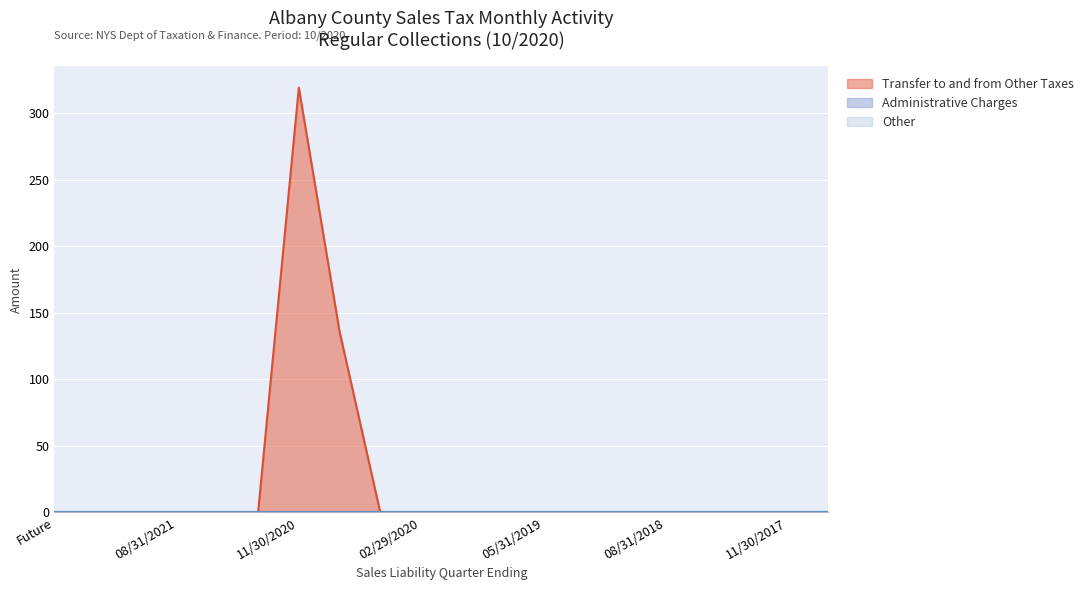

Reading left to right, extract all data points from this chart.

Transfer to and from Other Taxes: Future=0.0	02/28/2022=0.0	11/30/2021=0.0	08/31/2021=0.0	05/31/2021=0.0	02/28/2021=0.0	11/30/2020=319.2	08/31/2020=135.9	05/31/2020=0.0	02/29/2020=0.0	11/30/2019=0.0	08/31/2019=0.0	05/31/2019=0.0	02/28/2019=0.0	11/30/2018=0.0	08/31/2018=0.0	05/31/2018=0.0	02/28/2018=0.0	11/30/2017=0.0	08/31/2017=0.0
Administrative Charges: Future=0.0	02/28/2022=0.0	11/30/2021=0.0	08/31/2021=0.0	05/31/2021=0.0	02/28/2021=0.0	11/30/2020=0.0	08/31/2020=0.0	05/31/2020=0.0	02/29/2020=0.0	11/30/2019=0.0	08/31/2019=0.0	05/31/2019=0.0	02/28/2019=0.0	11/30/2018=0.0	08/31/2018=0.0	05/31/2018=0.0	02/28/2018=0.0	11/30/2017=0.0	08/31/2017=0.0
Other: Future=0.0	02/28/2022=0.0	11/30/2021=0.0	08/31/2021=0.0	05/31/2021=0.0	02/28/2021=0.0	11/30/2020=0.0	08/31/2020=0.0	05/31/2020=0.0	02/29/2020=0.0	11/30/2019=0.0	08/31/2019=0.0	05/31/2019=0.0	02/28/2019=0.0	11/30/2018=0.0	08/31/2018=0.0	05/31/2018=0.0	02/28/2018=0.0	11/30/2017=0.0	08/31/2017=0.0